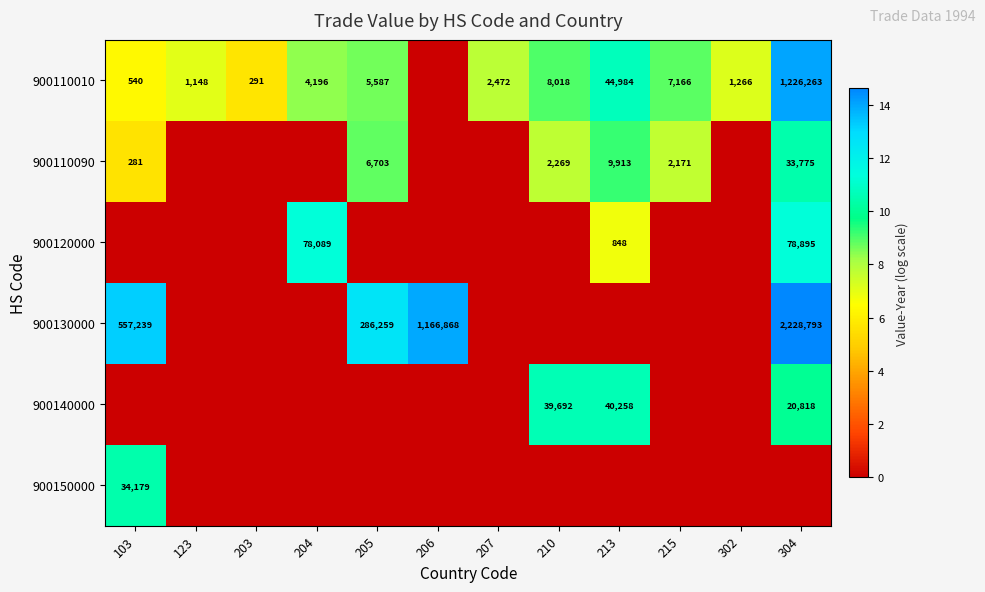

At which category does the chart reach its peak across all series?

304